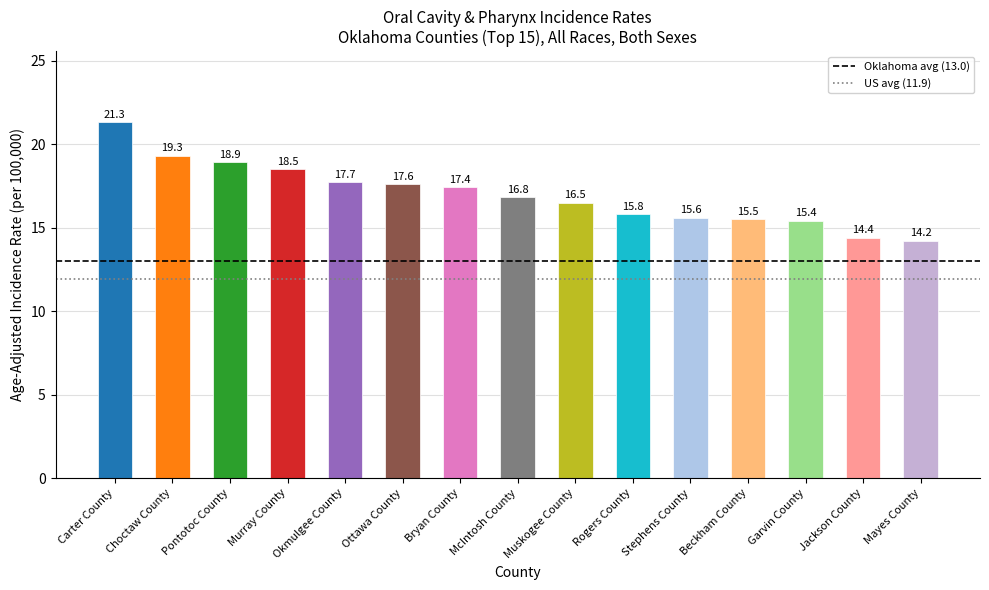

The value at Ottawa County is 5.2. True or false?

False